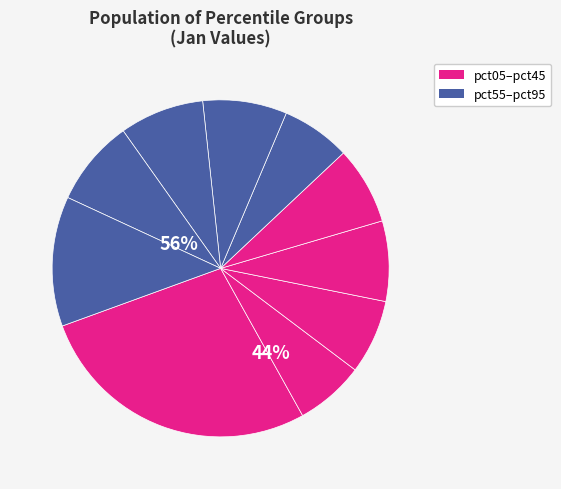

Which category has the smallest portion of the pie?

pct15